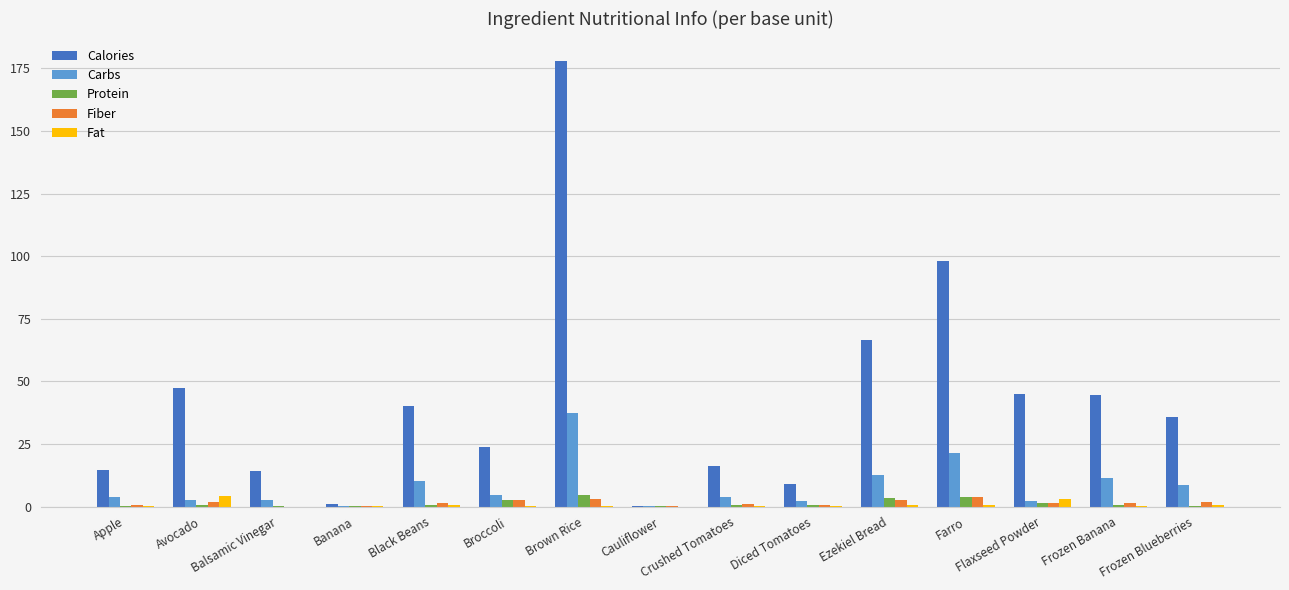

True or false: Calories has a value of 22.3 at Balsamic Vinegar.

False